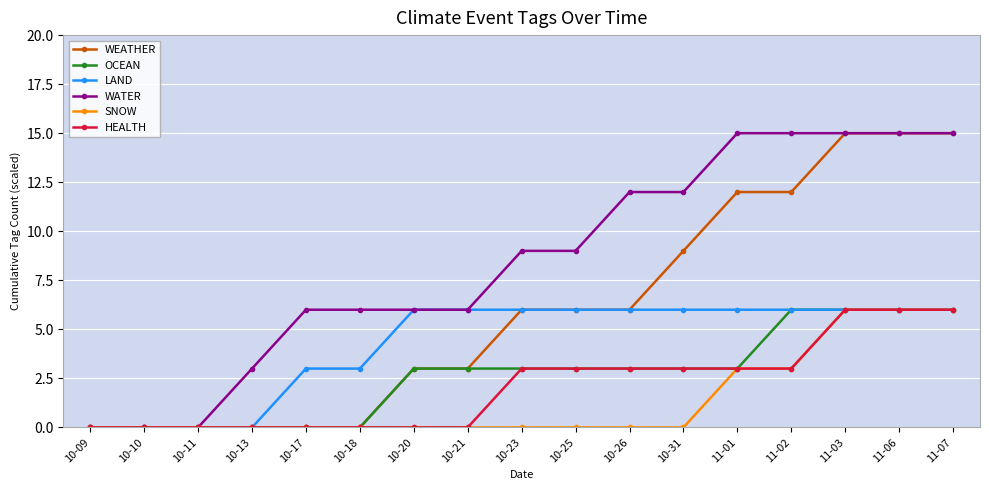

Between 10-11 and 10-18, which series saw the biggest shift?

WATER